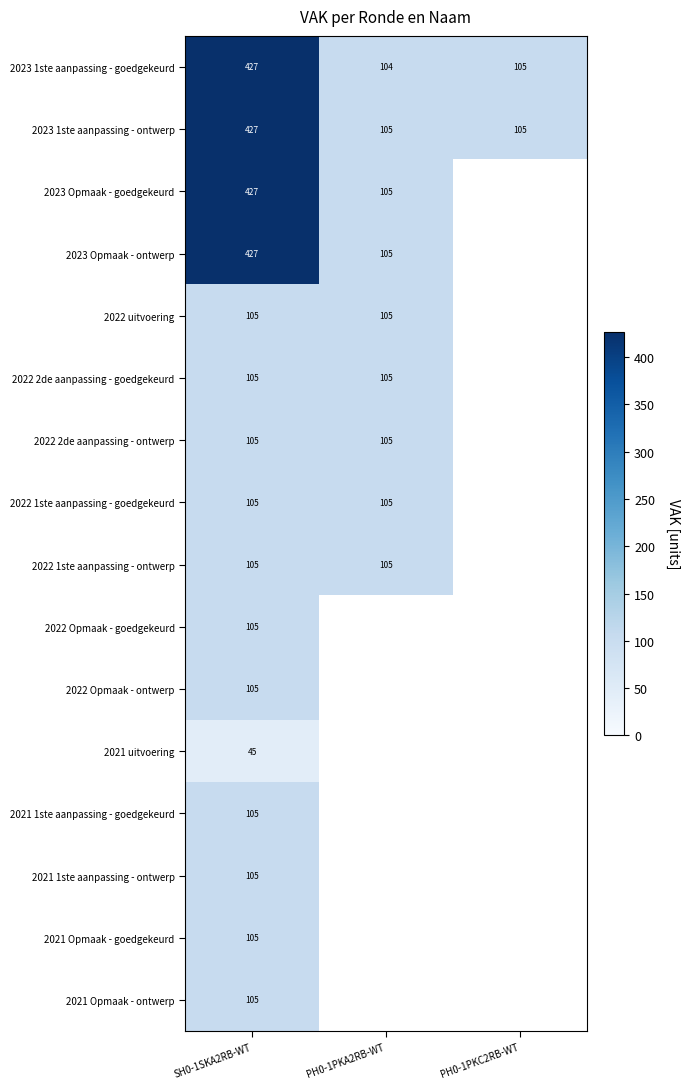

What is the difference between the highest and lowest values at SH0-1SKA2RB-WT?

382